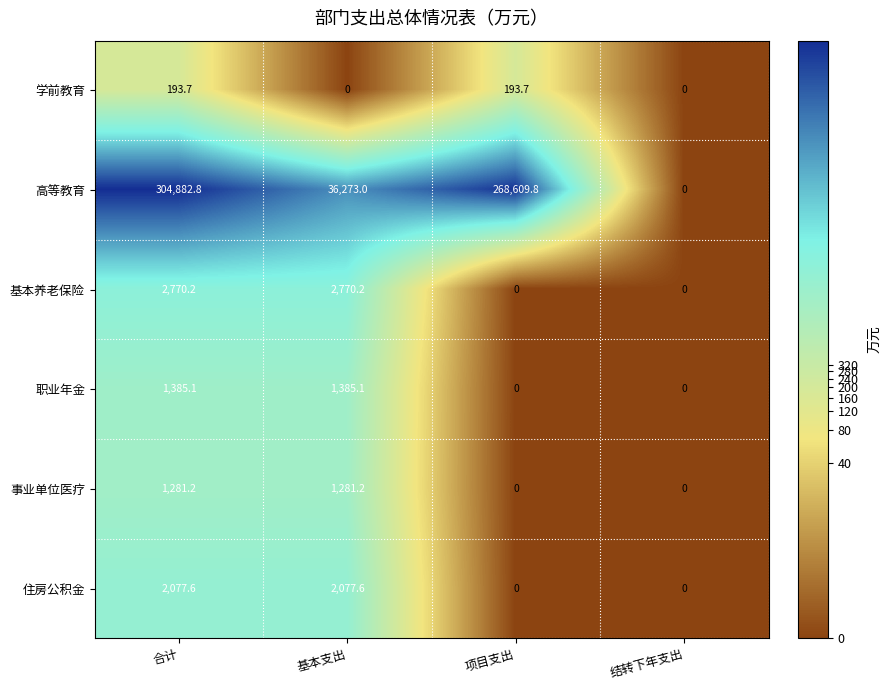

Reading left to right, list all the values displayed in this chart.

学前教育: 193.7	0.0	193.7	0.0
高等教育: 304882.8	36273.0	268609.8	0.0
基本养老保险: 2770.2	2770.2	0.0	0.0
职业年金: 1385.1	1385.1	0.0	0.0
事业单位医疗: 1281.2	1281.2	0.0	0.0
住房公积金: 2077.6	2077.6	0.0	0.0